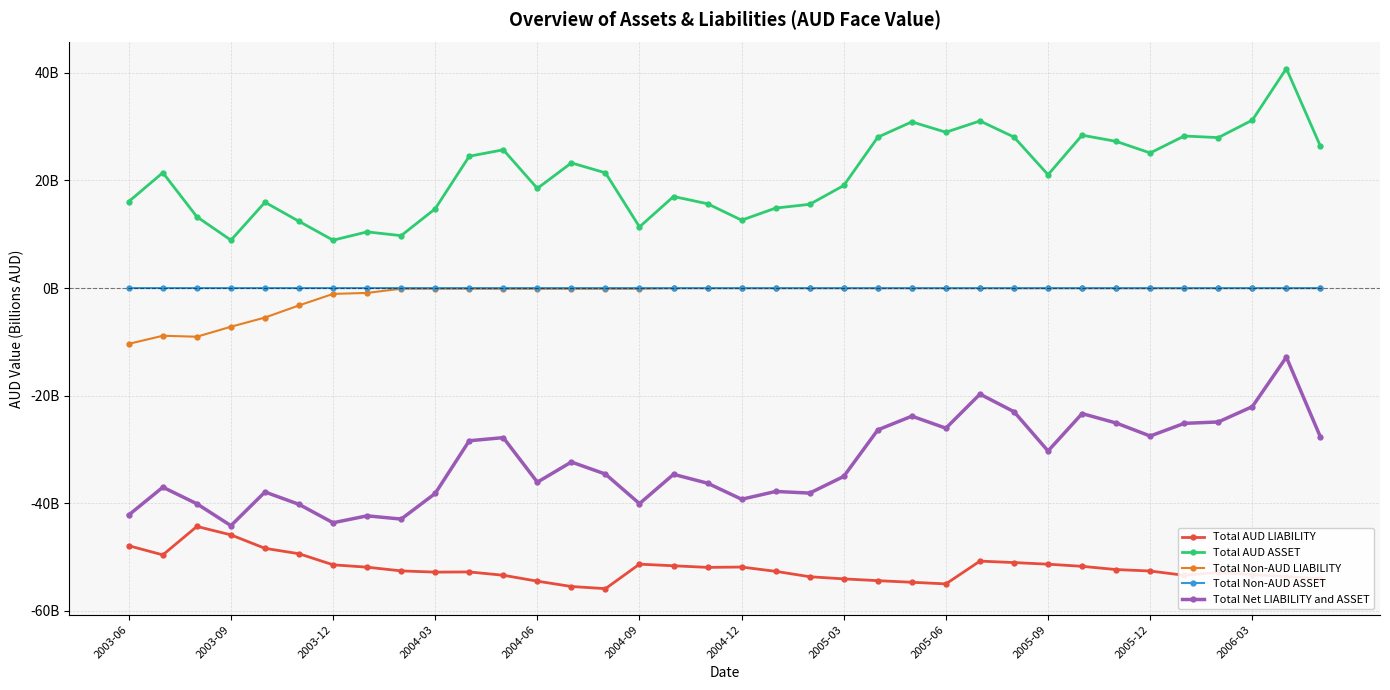

What is the highest value of the Total AUD LIABILITY series?

-44.3